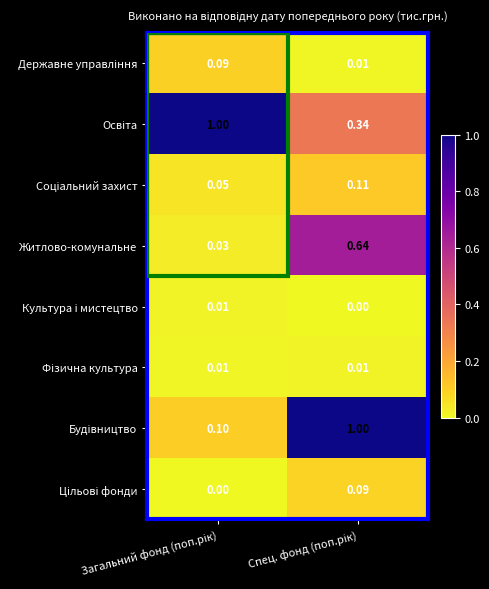

At which category is the sum across all series the highest?

Спец. фонд (поп.рік)